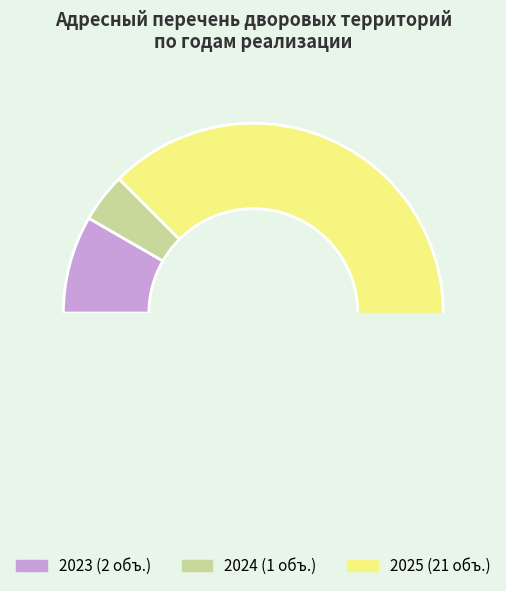

To the nearest percent, what is the average slice percentage?

33%